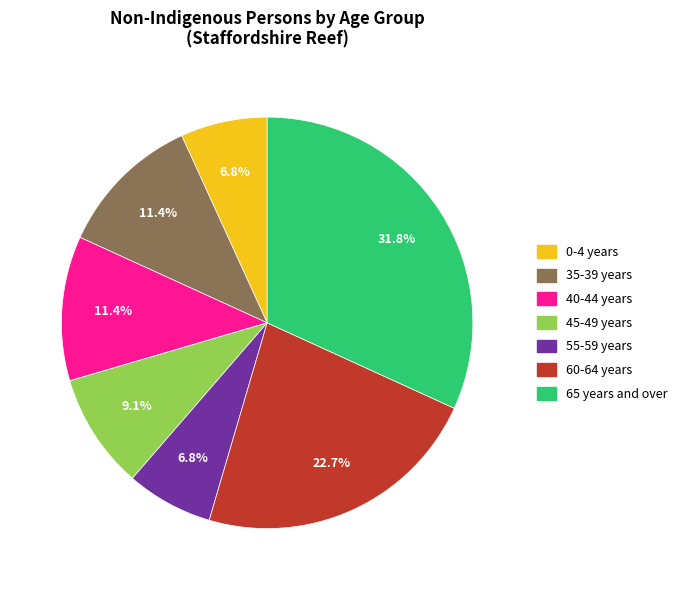

Does any single category account for the majority?

No